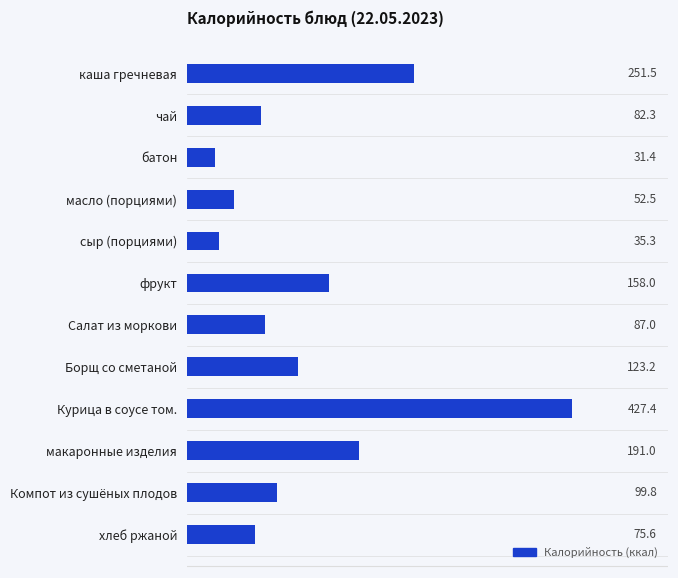

What is the sum of the values at хлеб ржаной and Борщ со сметаной?

198.8